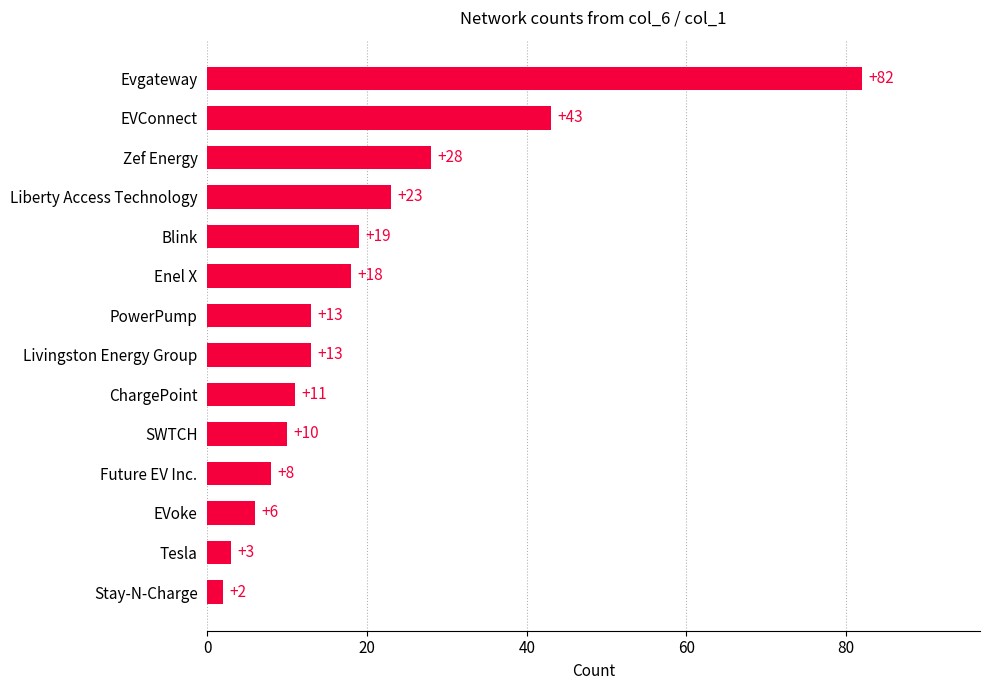

What is the smallest value displayed?

2